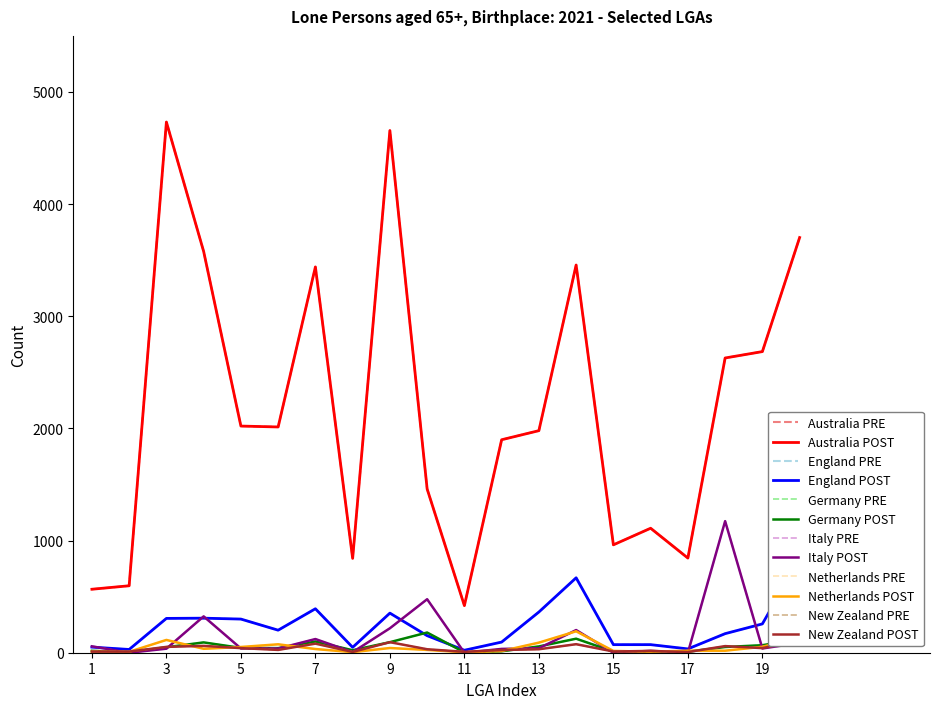

What position from the left is Colac Otway?

16